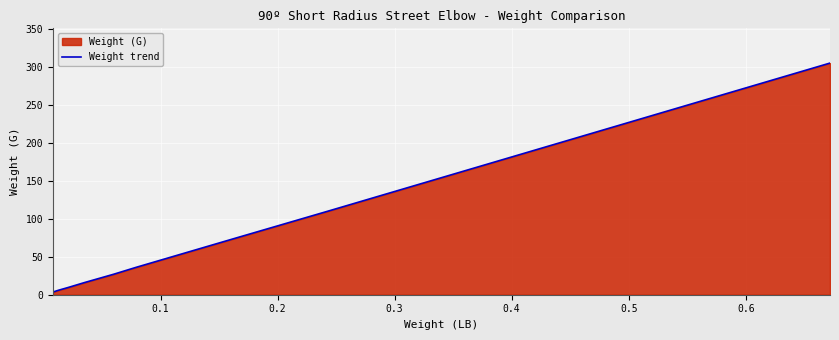

How many data points does each series have?

10